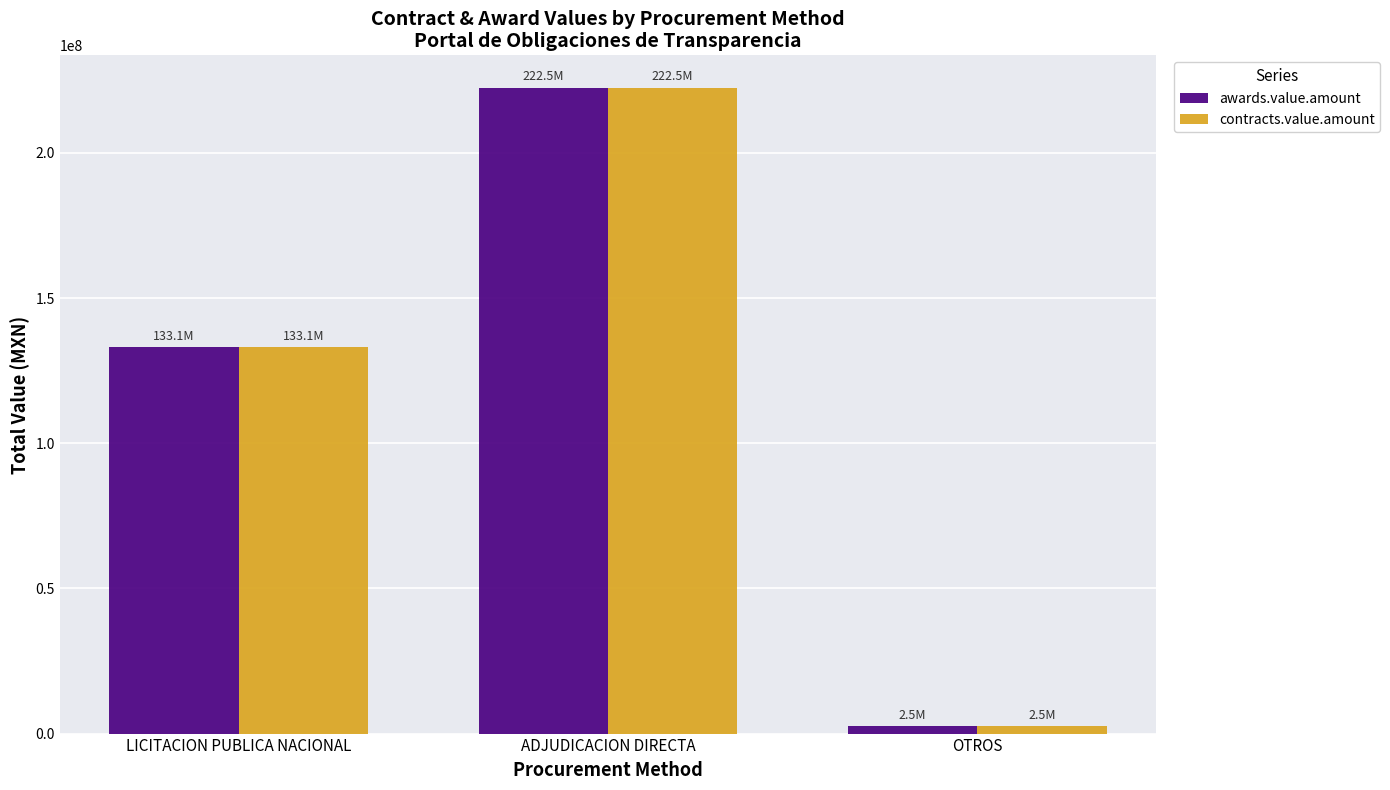

Where does the contracts.value.amount series first go above 133115448?

LICITACION PUBLICA NACIONAL